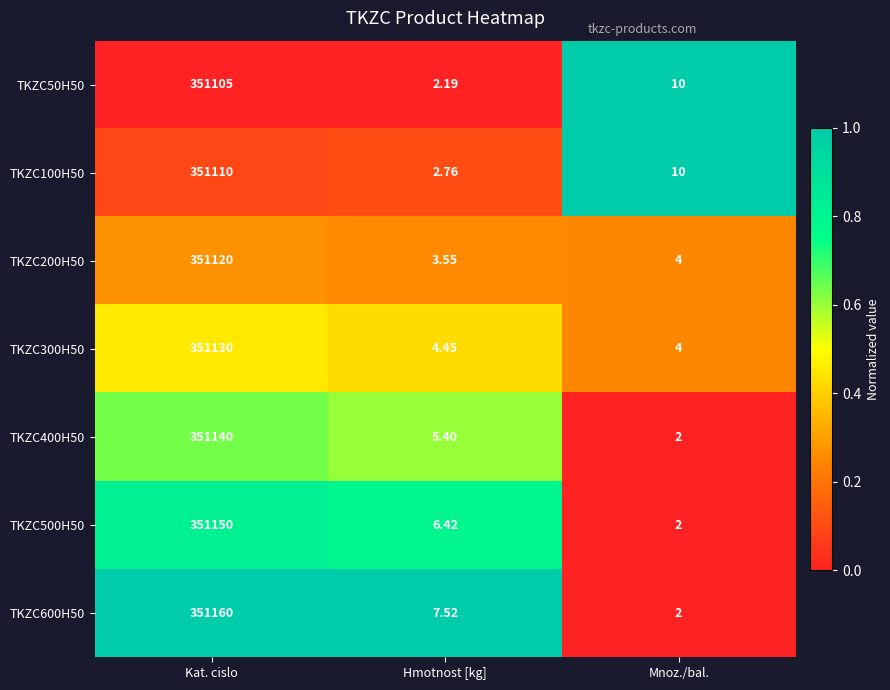

List the series in order of their peak value, highest first.

TKZC600H50, TKZC500H50, TKZC400H50, TKZC300H50, TKZC200H50, TKZC100H50, TKZC50H50